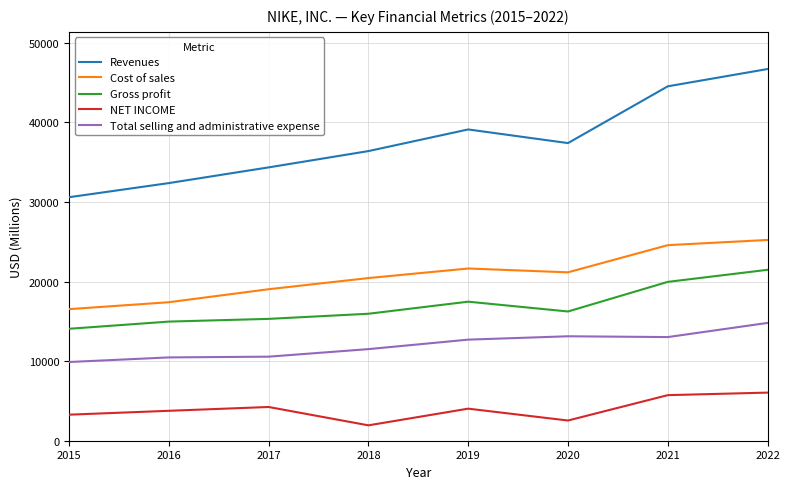

Is this an area chart (filled region under the line)?

No